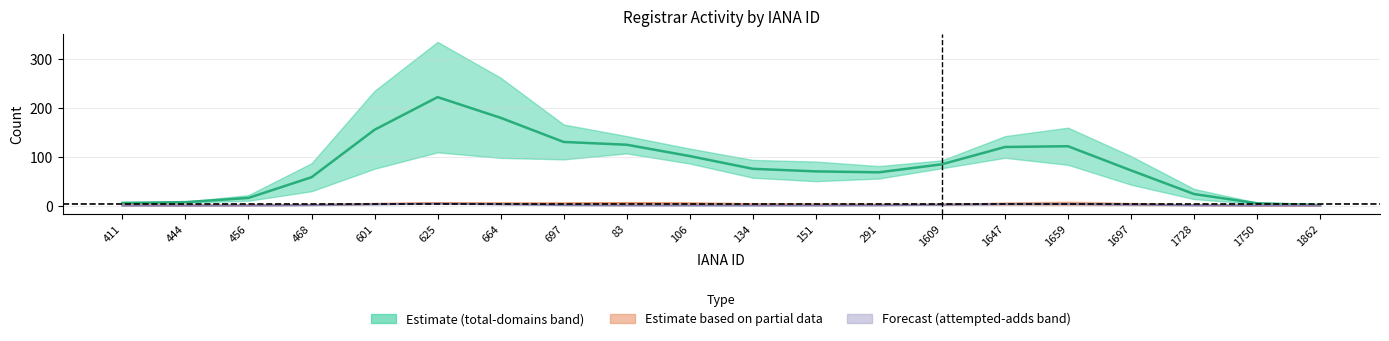

Reading left to right, extract all data points from this chart.

total-nameservers: 411=5.6	444=7.1	456=15.8	468=58.3	601=155.7	625=222.7	664=180.2	697=130.7	83=124.9	106=101.7	134=75.6	151=70.3	291=68.3	1609=84.8	1647=120.3	1659=121.9	1697=72.3	1728=23.8	1750=4.8	1862=1.1
net-renews-1-yr: 411=0.9	444=0.7	456=0.7	468=1.5	601=3.7	625=5.4	664=4.8	697=4.7	83=5.5	106=4.6	134=3.1	151=2.4	291=2.0	1609=2.4	1647=4.0	1659=4.7	1697=3.1	1728=1.1	1750=0.2	1862=0.0
net-adds-1-yr: 411=0.0	444=0.0	456=0.2	468=1.0	601=2.8	625=4.0	664=2.8	697=1.1	83=0.4	106=0.4	134=0.3	151=0.4	291=0.8	1609=1.8	1647=3.2	1659=3.4	1697=2.1	1728=0.7	1750=0.1	1862=0.0